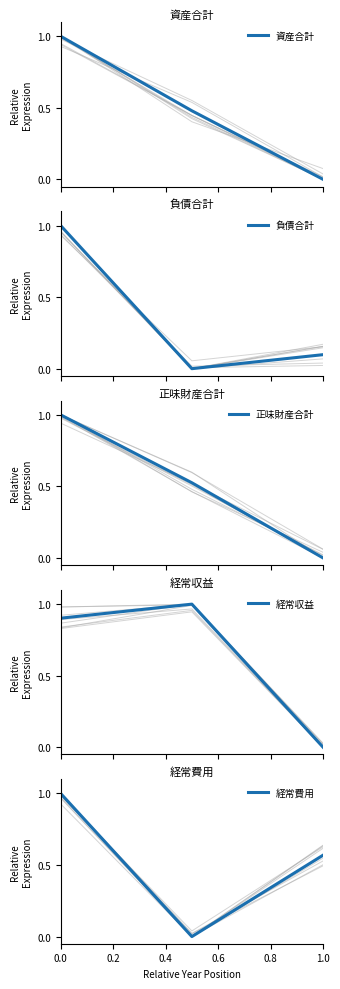

What is the maximum value for 資産合計?

1.0